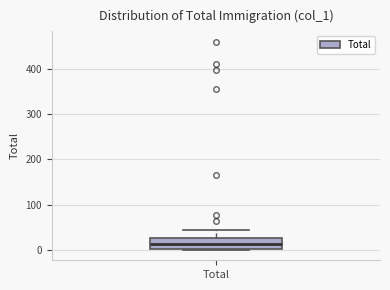

Read this box plot against the y-axis: the position of the median line, the range covered by the box, and the ends of both whiskers. The values are not printed on the chart, so give them approximately, as read against the axis.

median 10, box 0 to 30, whiskers 0 to 40